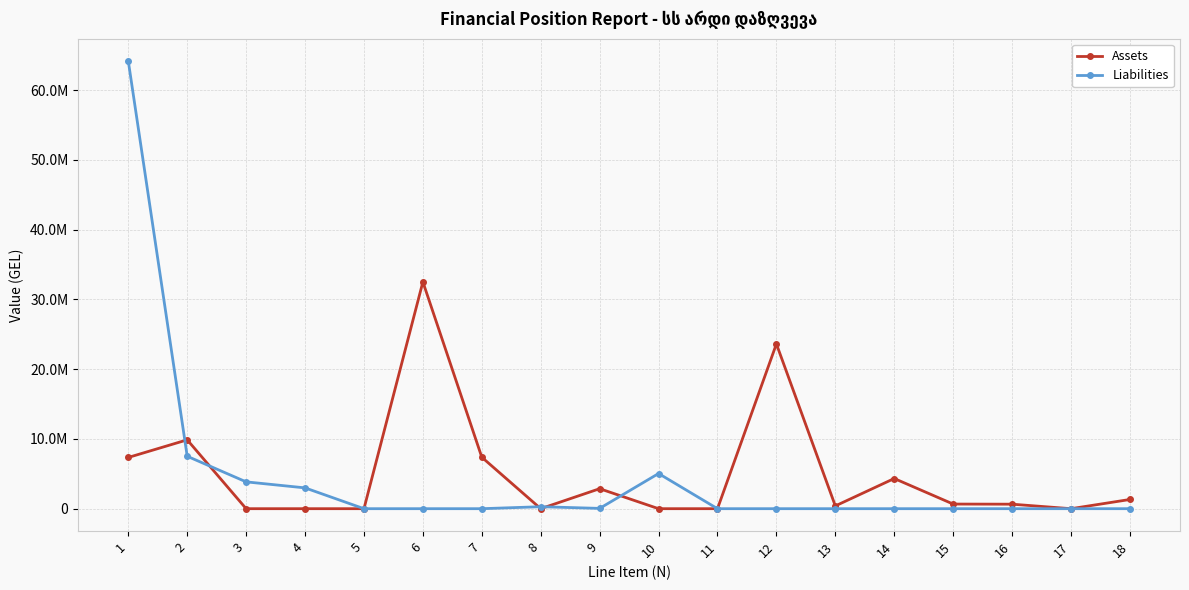

Between which two adjacent categories do Assets and Liabilities first intersect?

1 and 2